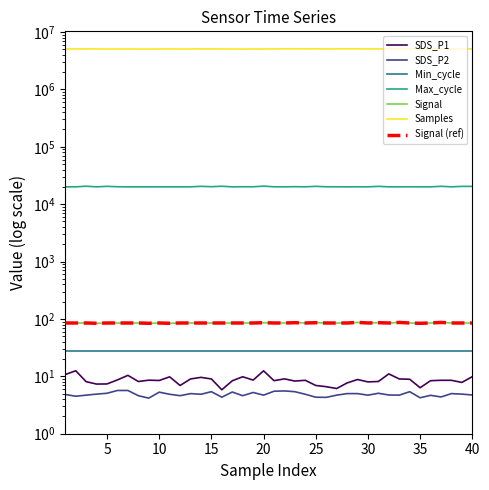

Read the SDS_P2 value at 35.

4.7